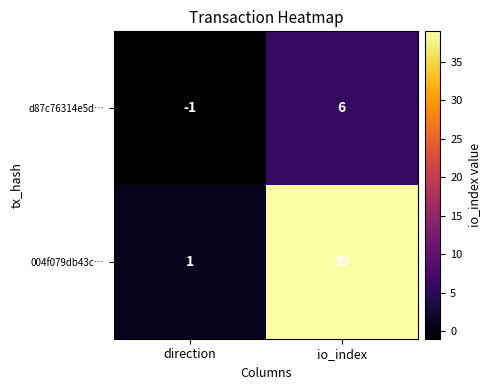

What is the difference between the highest and lowest values at io_index?

33